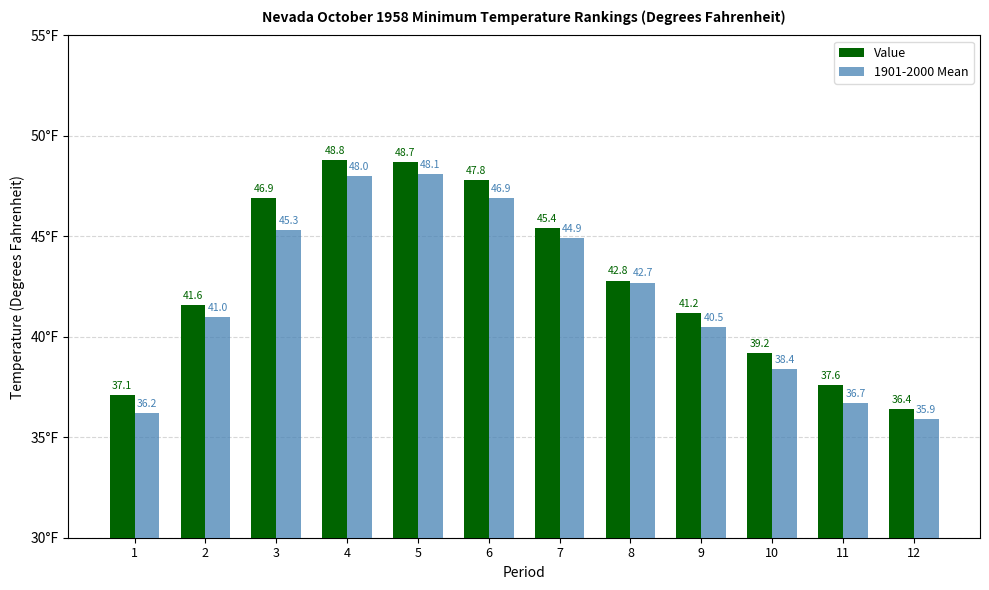

Which series changed the most between 6 and 8?

Value